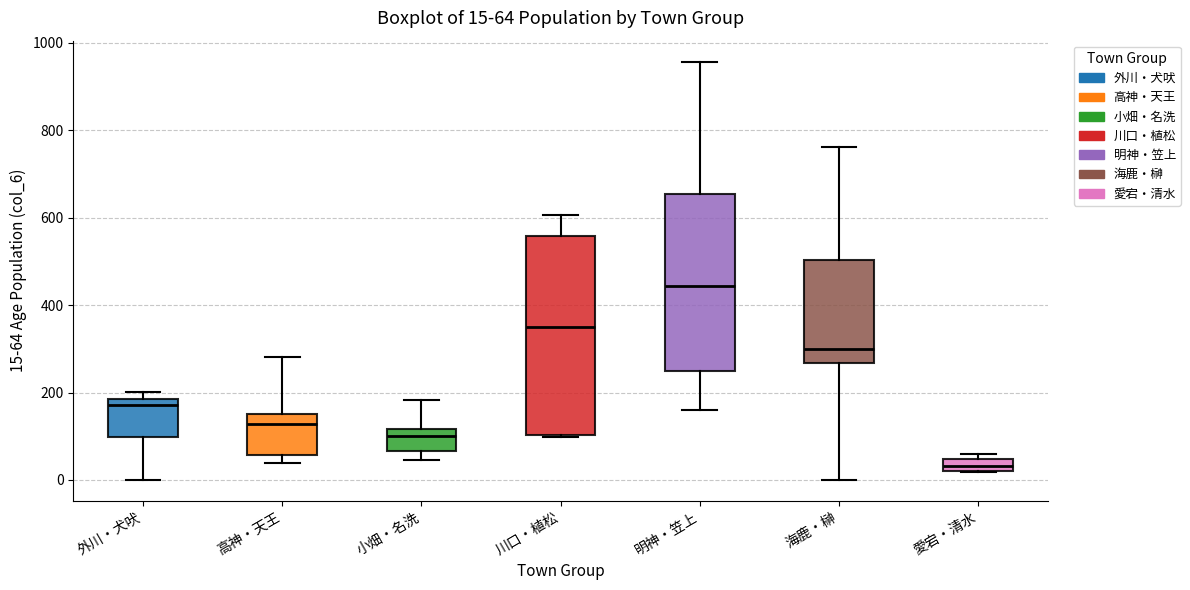

Which box is the tallest, from its lower edge to its upper edge?

川口・植松